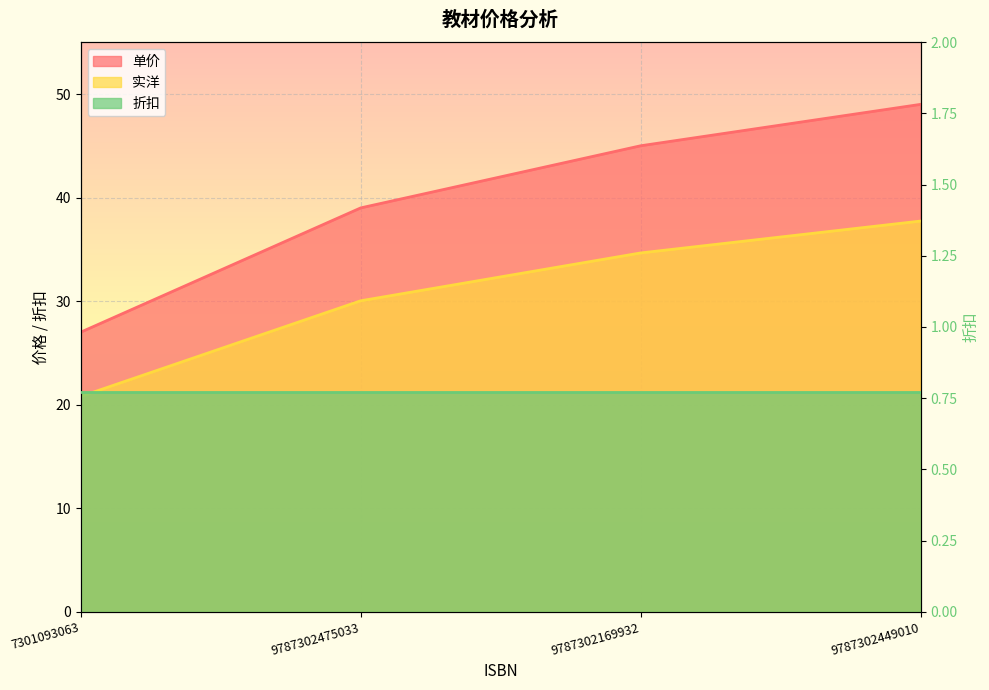

What is the difference between the highest and lowest values at 9787302449010?

11.3